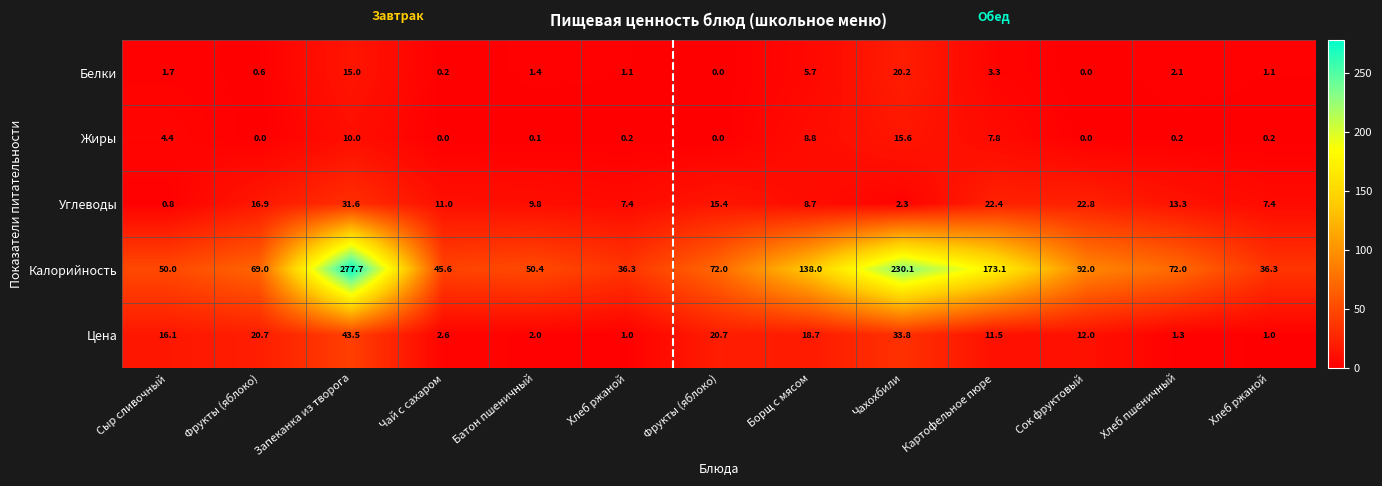

Reading left to right, extract all data points from this chart.

Белки: Сыр сливочный=1.7	Фрукты (яблоко)=0.6	Запеканка из творога=15.0	Чай с сахаром=0.2	Батон пшеничный=1.4	Хлеб ржаной=1.1	Фрукты (яблоко)=0.0	Борщ с мясом=5.7	Чахохбили=20.2	Картофельное пюре=3.3	Сок фруктовый=0.0	Хлеб пшеничный=2.1	Хлеб ржаной=1.1
Жиры: Сыр сливочный=4.4	Фрукты (яблоко)=0.0	Запеканка из творога=10.0	Чай с сахаром=0.0	Батон пшеничный=0.1	Хлеб ржаной=0.2	Фрукты (яблоко)=0.0	Борщ с мясом=8.8	Чахохбили=15.6	Картофельное пюре=7.8	Сок фруктовый=0.0	Хлеб пшеничный=0.2	Хлеб ржаной=0.2
Углеводы: Сыр сливочный=0.8	Фрукты (яблоко)=16.9	Запеканка из творога=31.6	Чай с сахаром=11.0	Батон пшеничный=9.8	Хлеб ржаной=7.4	Фрукты (яблоко)=15.4	Борщ с мясом=8.7	Чахохбили=2.3	Картофельное пюре=22.4	Сок фруктовый=22.8	Хлеб пшеничный=13.3	Хлеб ржаной=7.4
Калорийность: Сыр сливочный=50.0	Фрукты (яблоко)=69.0	Запеканка из творога=277.7	Чай с сахаром=45.6	Батон пшеничный=50.4	Хлеб ржаной=36.3	Фрукты (яблоко)=72.0	Борщ с мясом=138.0	Чахохбили=230.1	Картофельное пюре=173.1	Сок фруктовый=92.0	Хлеб пшеничный=72.0	Хлеб ржаной=36.3
Цена: Сыр сливочный=16.1	Фрукты (яблоко)=20.7	Запеканка из творога=43.5	Чай с сахаром=2.6	Батон пшеничный=2.0	Хлеб ржаной=1.0	Фрукты (яблоко)=20.7	Борщ с мясом=18.7	Чахохбили=33.8	Картофельное пюре=11.5	Сок фруктовый=12.0	Хлеб пшеничный=1.3	Хлеб ржаной=1.0